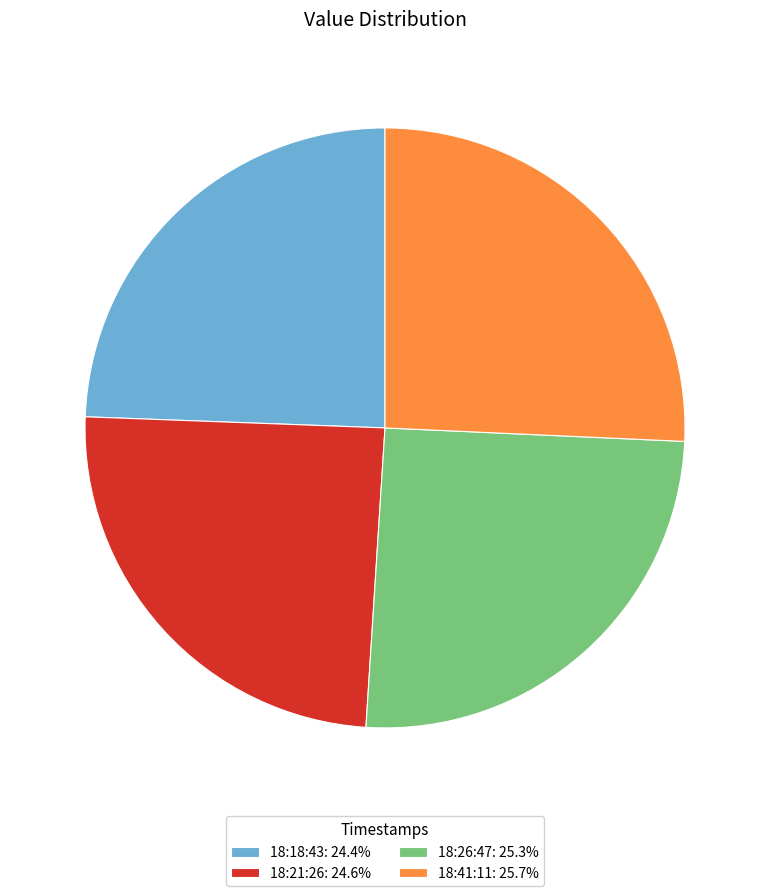

What is the ratio of the value at 18:41:11: 25.7% to the value at 18:21:26: 24.6%?

1.0